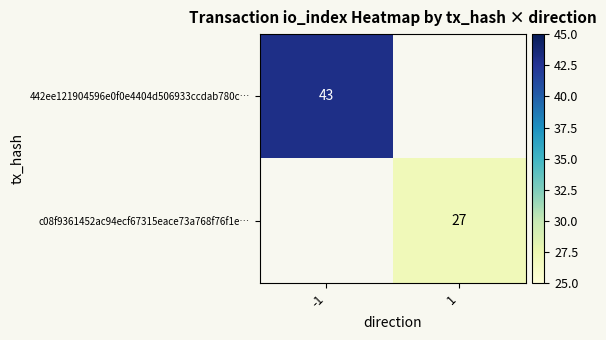

True or false: 442ee121904596e0f0e4404d506933ccdab780c… has a value of 56.7 at -1.

False